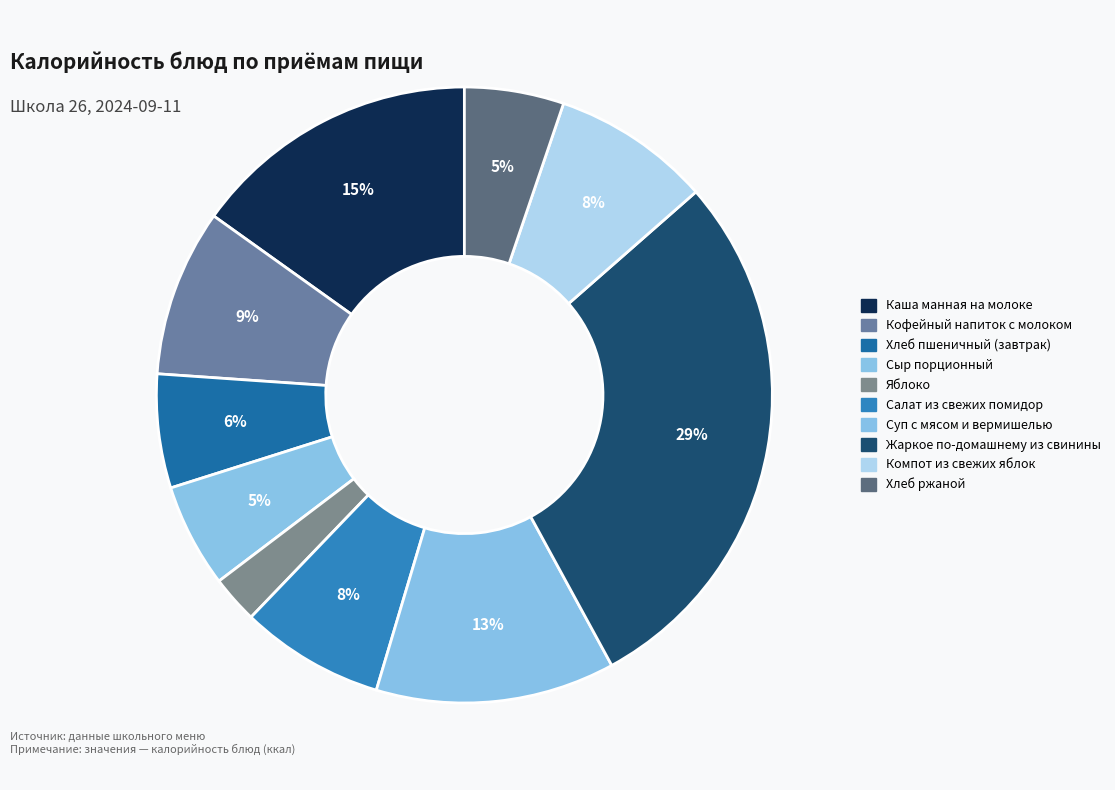

What is the change in value from Кофейный напиток с молоком to Салат из свежих помидор?

-16